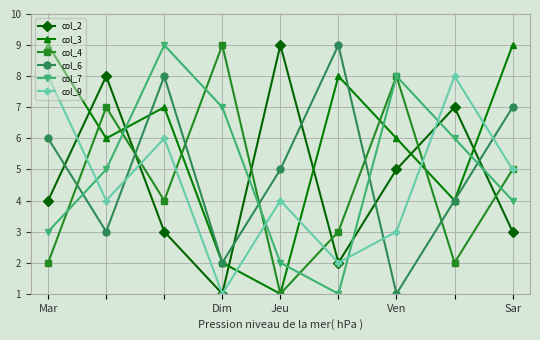

True or false: col_2 has more than 0 points higher than both neighbors.

True